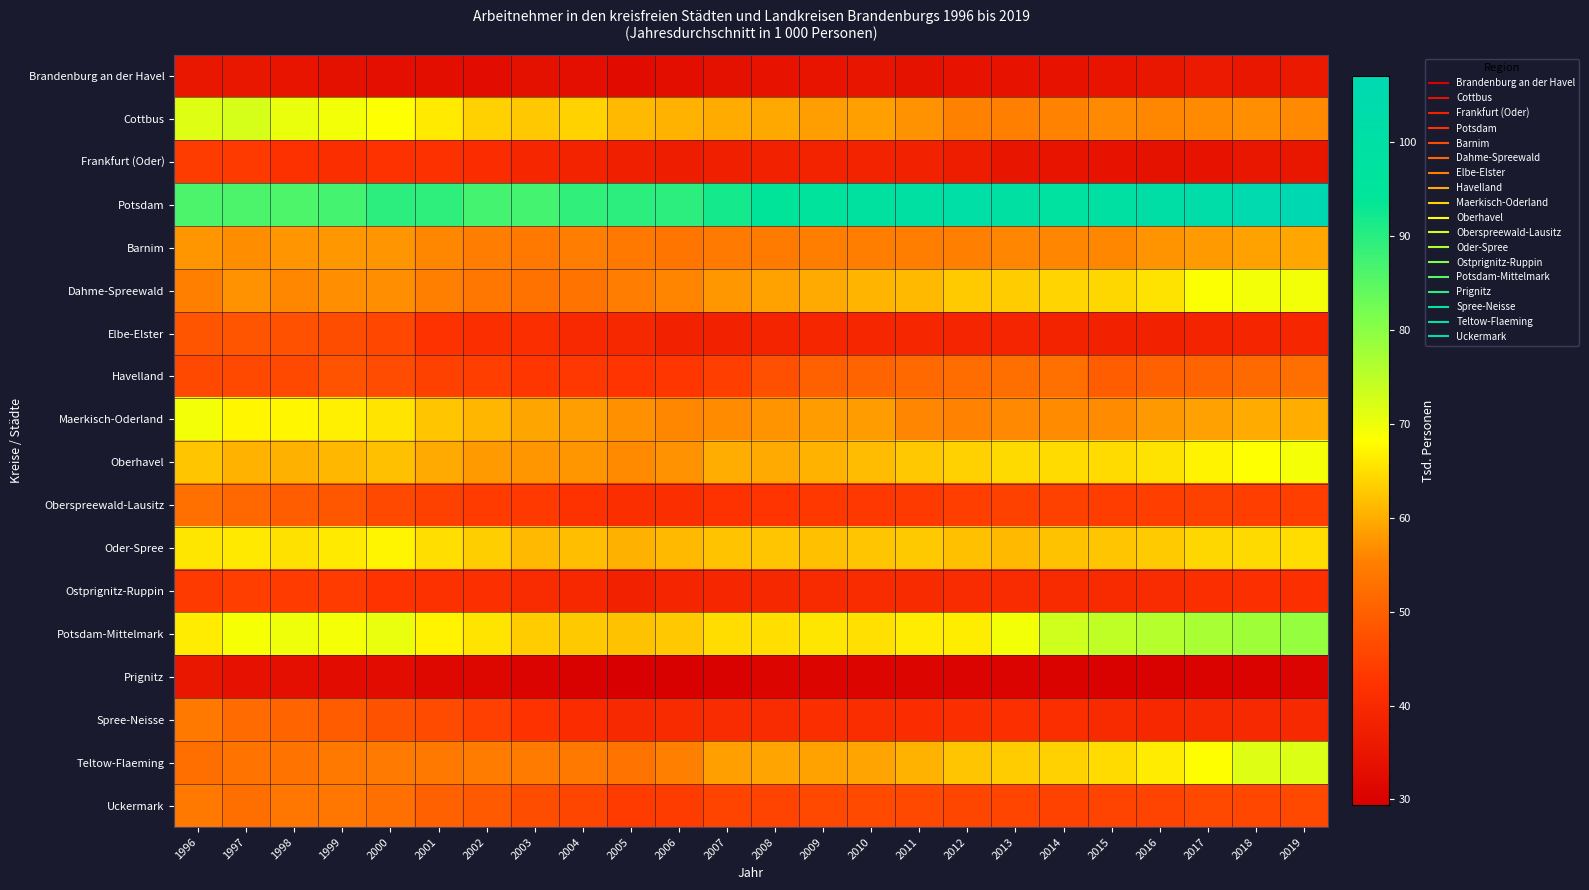

Reading left to right, transcribe all the data shown in this chart.

Brandenburg an der Havel: 1996=35.5	1997=35.5	1998=34.7	1999=33.9	2000=33.3	2001=33.1	2002=32.9	2003=33.5	2004=33.4	2005=32.4	2006=33.0	2007=33.8	2008=34.4	2009=34.6	2010=34.9	2011=34.2	2012=34.3	2013=34.4	2014=34.4	2015=34.8	2016=35.1	2017=36.1	2018=35.5	2019=35.9
Cottbus: 1996=71.5	1997=72.4	1998=70.2	1999=69.3	2000=68.3	2001=66.2	2002=63.6	2003=62.7	2004=63.8	2005=61.2	2006=60.5	2007=59.8	2008=59.5	2009=58.4	2010=58.6	2011=57.2	2012=55.6	2013=55.4	2014=55.7	2015=56.3	2016=56.2	2017=56.5	2018=56.9	2019=56.3
Frankfurt (Oder): 1996=44.1	1997=43.7	1998=41.9	1999=41.2	2000=42.3	2001=41.9	2002=40.8	2003=39.2	2004=38.6	2005=37.3	2006=36.9	2007=37.4	2008=38.2	2009=38.5	2010=38.4	2011=38.1	2012=37.0	2013=34.9	2014=34.8	2015=34.4	2016=34.2	2017=34.5	2018=35.2	2019=35.2
Potsdam: 1996=86.3	1997=86.3	1998=86.2	1999=87.1	2000=89.5	2001=89.3	2002=87.0	2003=87.2	2004=89.0	2005=89.7	2006=89.7	2007=92.0	2008=94.6	2009=96.3	2010=98.0	2011=99.0	2012=100.7	2013=99.5	2014=97.2	2015=98.9	2016=100.9	2017=102.6	2018=105.0	2019=107.0
Barnim: 1996=57.7	1997=56.7	1998=57.5	1999=57.8	2000=57.6	2001=56.2	2002=54.9	2003=54.3	2004=54.9	2005=54.2	2006=53.6	2007=54.4	2008=54.6	2009=55.1	2010=55.1	2011=55.1	2012=55.5	2013=56.0	2014=56.0	2015=56.1	2016=57.3	2017=58.2	2018=58.8	2019=59.4
Dahme-Spreewald: 1996=55.3	1997=57.3	1998=56.1	1999=56.9	2000=56.9	2001=55.4	2002=53.9	2003=53.1	2004=53.4	2005=54.9	2006=55.8	2007=57.8	2008=59.0	2009=59.6	2010=60.7	2011=61.2	2012=62.9	2013=63.2	2014=64.0	2015=64.1	2016=65.5	2017=68.5	2018=69.4	2019=69.5
Elbe-Elster: 1996=48.0	1997=48.3	1998=47.5	1999=46.8	2000=45.9	2001=42.1	2002=41.2	2003=41.1	2004=40.1	2005=39.6	2006=38.3	2007=38.2	2008=38.8	2009=39.2	2010=39.4	2011=39.5	2012=38.9	2013=38.9	2014=38.6	2015=38.3	2016=38.3	2017=38.6	2018=39.0	2019=39.1
Havelland: 1996=46.1	1997=46.1	1998=46.1	1999=47.7	2000=46.5	2001=44.8	2002=44.3	2003=43.0	2004=43.1	2005=42.6	2006=43.0	2007=44.4	2008=47.2	2009=50.2	2010=50.7	2011=51.7	2012=52.2	2013=52.7	2014=52.7	2015=49.4	2016=50.1	2017=50.6	2018=51.7	2019=52.5
Maerkisch-Oderland: 1996=69.4	1997=67.3	1998=67.3	1999=66.7	2000=65.6	2001=62.5	2002=60.9	2003=59.1	2004=58.4	2005=57.1	2006=56.1	2007=56.6	2008=57.4	2009=58.3	2010=58.3	2011=55.9	2012=55.7	2013=56.2	2014=56.6	2015=56.6	2016=57.9	2017=58.8	2018=59.8	2019=60.1
Oberhavel: 1996=62.6	1997=60.5	1998=60.4	1999=61.0	2000=61.9	2001=59.6	2002=58.2	2003=57.6	2004=57.7	2005=56.4	2006=57.2	2007=59.9	2008=59.7	2009=60.5	2010=61.5	2011=62.7	2012=63.5	2013=64.4	2014=64.6	2015=64.7	2016=65.4	2017=67.0	2018=68.3	2019=69.2
Oberspreewald-Lausitz: 1996=52.8	1997=51.4	1998=49.6	1999=48.4	2000=45.9	2001=44.9	2002=43.9	2003=43.5	2004=42.4	2005=41.3	2006=41.3	2007=42.0	2008=42.7	2009=43.2	2010=43.2	2011=43.7	2012=44.4	2013=44.8	2014=44.8	2015=44.1	2016=44.4	2017=44.8	2018=44.3	2019=44.3
Oder-Spree: 1996=65.6	1997=66.0	1998=65.2	1999=66.2	2000=67.2	2001=65.0	2002=63.3	2003=61.2	2004=61.8	2005=60.4	2006=61.3	2007=62.3	2008=62.3	2009=61.9	2010=62.4	2011=62.8	2012=61.9	2013=61.3	2014=62.1	2015=62.4	2016=63.0	2017=64.2	2018=64.5	2019=64.7
Ostprignitz-Ruppin: 1996=43.5	1997=44.3	1998=43.9	1999=43.8	2000=42.5	2001=42.0	2002=41.4	2003=40.4	2004=39.8	2005=38.2	2006=39.0	2007=39.2	2008=39.6	2009=40.2	2010=40.6	2011=40.2	2012=40.5	2013=40.4	2014=40.3	2015=40.2	2016=40.5	2017=41.1	2018=41.4	2019=41.4
Potsdam-Mittelmark: 1996=66.3	1997=69.0	1998=69.7	1999=69.3	2000=70.4	2001=67.0	2002=65.5	2003=63.1	2004=62.8	2005=62.1	2006=62.7	2007=64.7	2008=65.0	2009=65.7	2010=65.2	2011=66.3	2012=66.5	2013=69.3	2014=73.0	2015=74.6	2016=75.7	2017=76.9	2018=78.1	2019=78.9
Prignitz: 1996=35.5	1997=34.1	1998=33.3	1999=32.8	2000=32.7	2001=31.7	2002=31.5	2003=30.5	2004=30.2	2005=29.4	2006=29.8	2007=30.1	2008=30.9	2009=31.0	2010=31.0	2011=30.9	2012=30.7	2013=30.5	2014=30.4	2015=30.1	2016=30.3	2017=30.3	2018=30.4	2019=30.6
Spree-Neisse: 1996=54.2	1997=51.8	1998=50.7	1999=49.3	2000=47.7	2001=46.4	2002=44.6	2003=42.3	2004=40.8	2005=39.9	2006=40.3	2007=40.4	2008=40.3	2009=41.2	2010=40.9	2011=40.9	2012=41.2	2013=41.5	2014=41.3	2015=40.2	2016=39.8	2017=39.9	2018=39.9	2019=39.9
Teltow-Flaeming: 1996=52.7	1997=53.5	1998=53.5	1999=54.1	2000=54.5	2001=54.3	2002=54.8	2003=54.7	2004=54.3	2005=53.3	2006=55.4	2007=58.5	2008=59.0	2009=58.9	2010=59.1	2011=60.6	2012=62.4	2013=63.1	2014=63.6	2015=64.6	2016=66.3	2017=68.1	2018=71.5	2019=71.8
Uckermark: 1996=54.1	1997=52.5	1998=53.8	1999=53.9	2000=52.8	2001=50.2	2002=49.0	2003=46.9	2004=45.6	2005=43.8	2006=43.9	2007=45.3	2008=45.2	2009=46.2	2010=46.2	2011=46.0	2012=45.8	2013=45.5	2014=44.9	2015=45.0	2016=45.1	2017=45.9	2018=45.8	2019=46.0